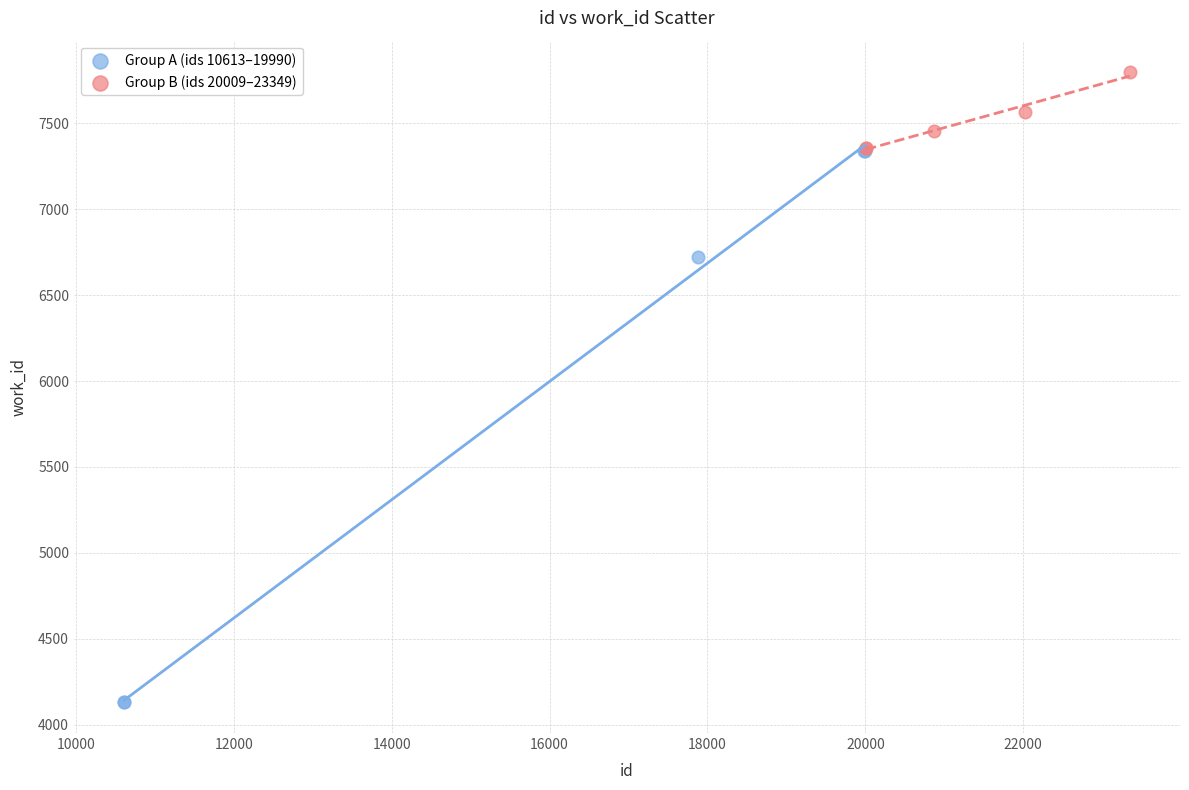

What are all the series names shown in the legend?

Group A (ids 10613–19990), Group B (ids 20009–23349)